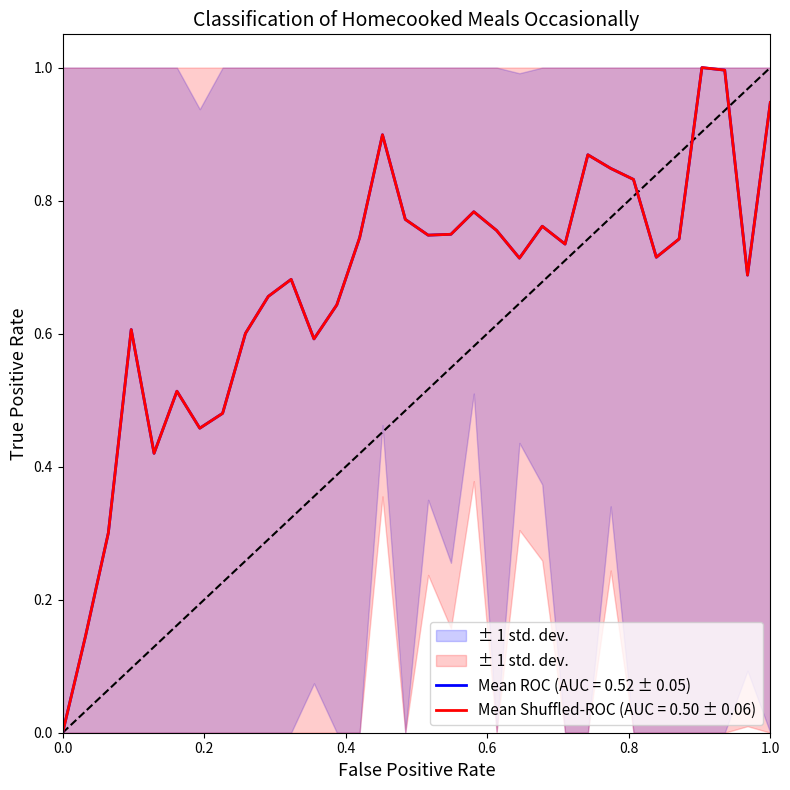

True or false: the data has more than 1 interior local peaks.

True